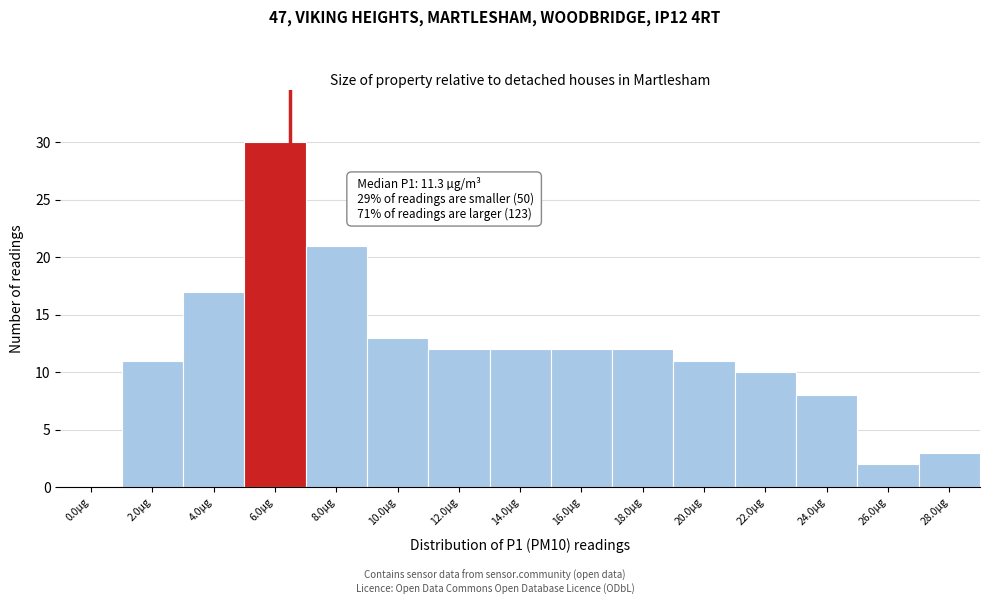

Reading right to left, transcribe all the data shown in this chart.

28.0µg=3	26.0µg=2	24.0µg=8	22.0µg=10	20.0µg=11	18.0µg=12	16.0µg=12	14.0µg=12	12.0µg=12	10.0µg=13	8.0µg=21	6.0µg=30	4.0µg=17	2.0µg=11	0.0µg=0